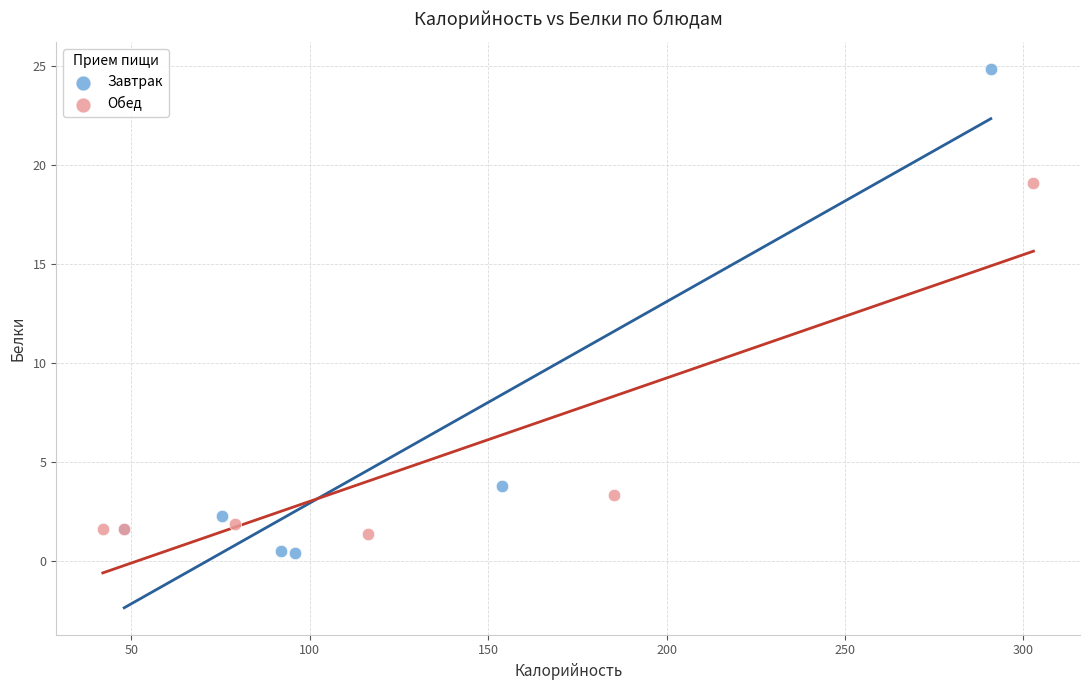

Which series contains the lowest Y value?

Завтрак